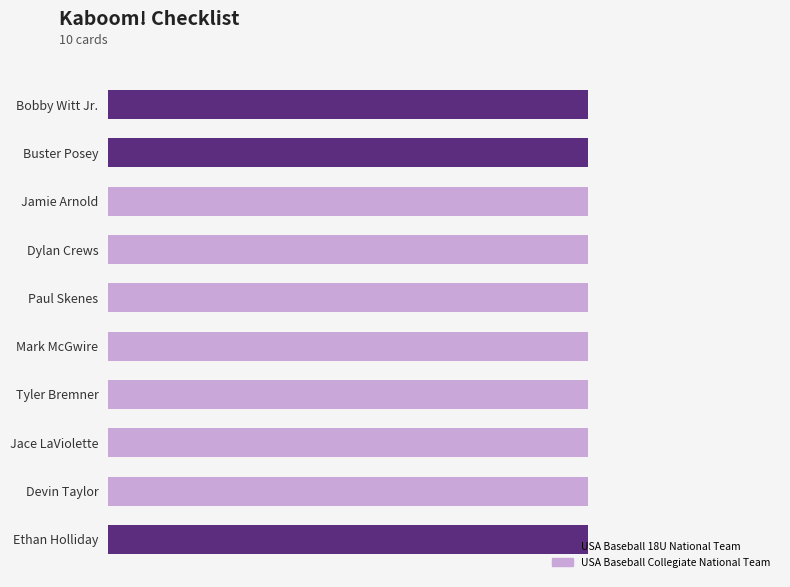

What are all the series names shown in the legend?

USA Baseball 18U National Team, USA Baseball Collegiate National Team